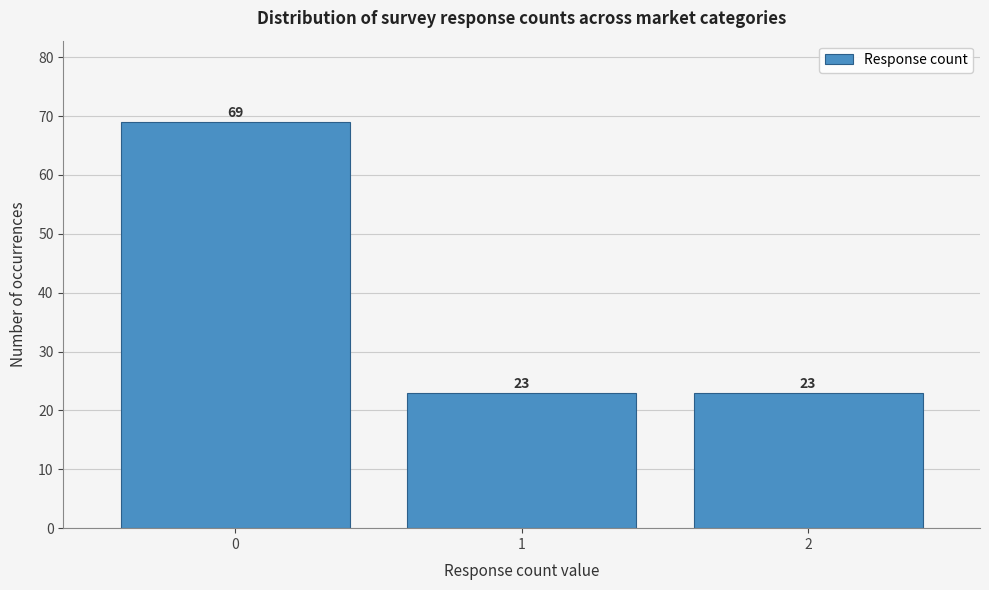

Reading right to left, extract all data points from this chart.

23	23	69